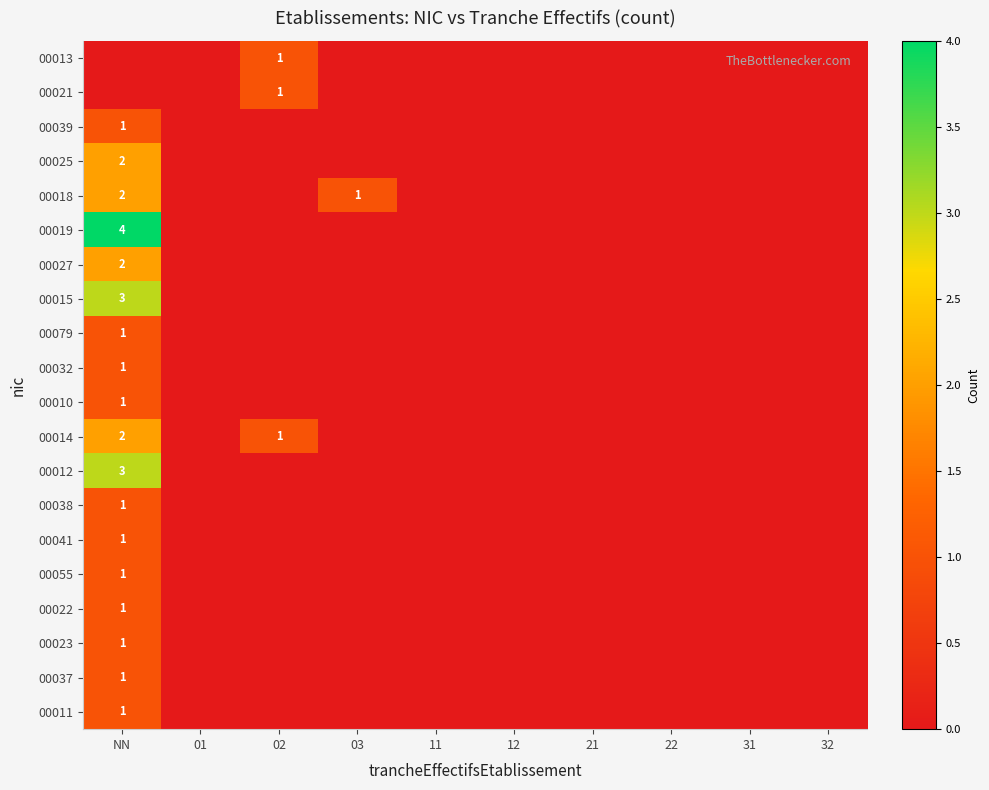

The 00021 series shows 1 at 02. True or false?

True